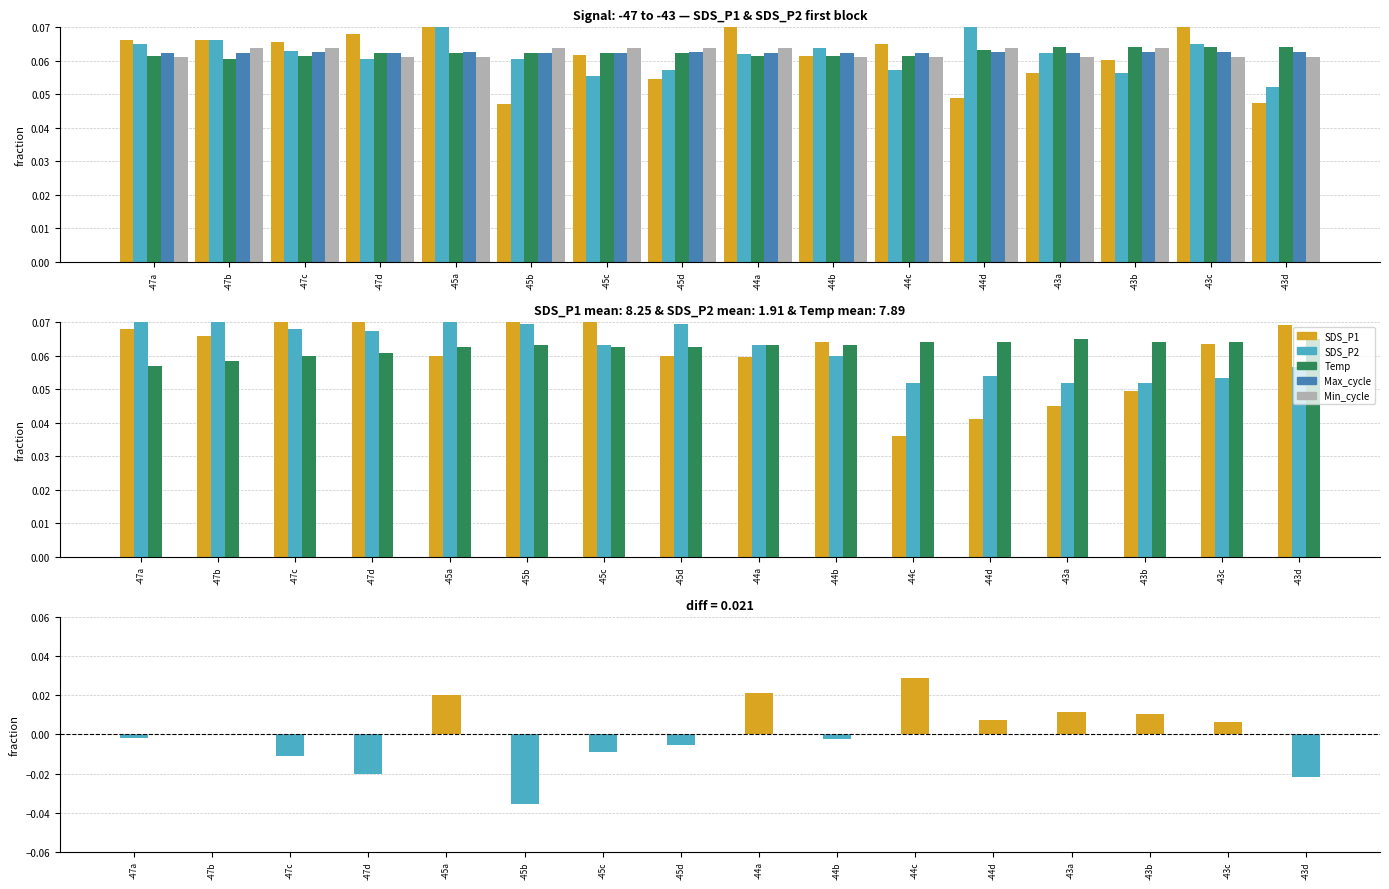

How many SDS_P2 values are between 0 and 1?

16